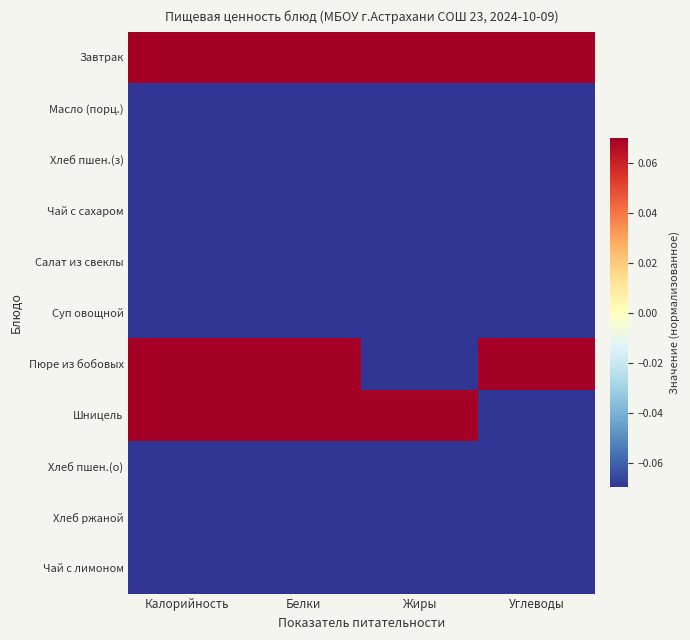

Reading right to left, list all the values displayed in this chart.

Завтрак: Углеводы=0.5	Жиры=0.1	Белки=0.2	Калорийность=0.5
Масло (порц.): Углеводы=-0.5	Жиры=-0.2	Белки=-0.5	Калорийность=-0.5
Хлеб пшен.(з): Углеводы=-0.5	Жиры=-0.5	Белки=-0.2	Калорийность=-0.3
Чай с сахаром: Углеводы=-0.2	Жиры=-0.5	Белки=-0.5	Калорийность=-0.5
Салат из свеклы: Углеводы=-0.4	Жиры=-0.3	Белки=-0.4	Калорийность=-0.5
Суп овощной: Углеводы=-0.4	Жиры=-0.3	Белки=-0.4	Калорийность=-0.4
Пюре из бобовых: Углеводы=0.1	Жиры=-0.2	Белки=0.4	Калорийность=0.1
Шницель: Углеводы=-0.2	Жиры=0.5	Белки=0.5	Калорийность=0.4
Хлеб пшен.(о): Углеводы=-0.5	Жиры=-0.5	Белки=-0.3	Калорийность=-0.4
Хлеб ржаной: Углеводы=-0.5	Жиры=-0.5	Белки=-0.4	Калорийность=-0.4
Чай с лимоном: Углеводы=-0.2	Жиры=-0.5	Белки=-0.5	Калорийность=-0.5